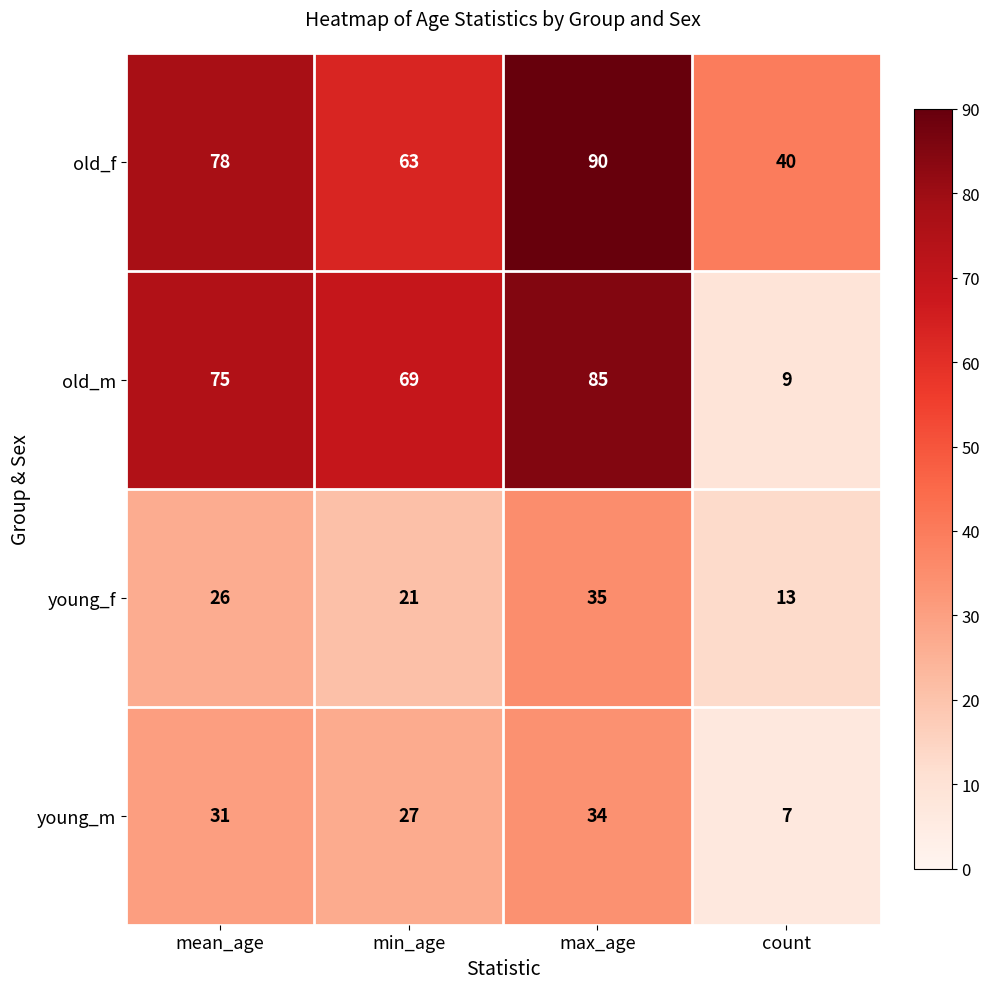

At which category is the sum across all series the highest?

max_age